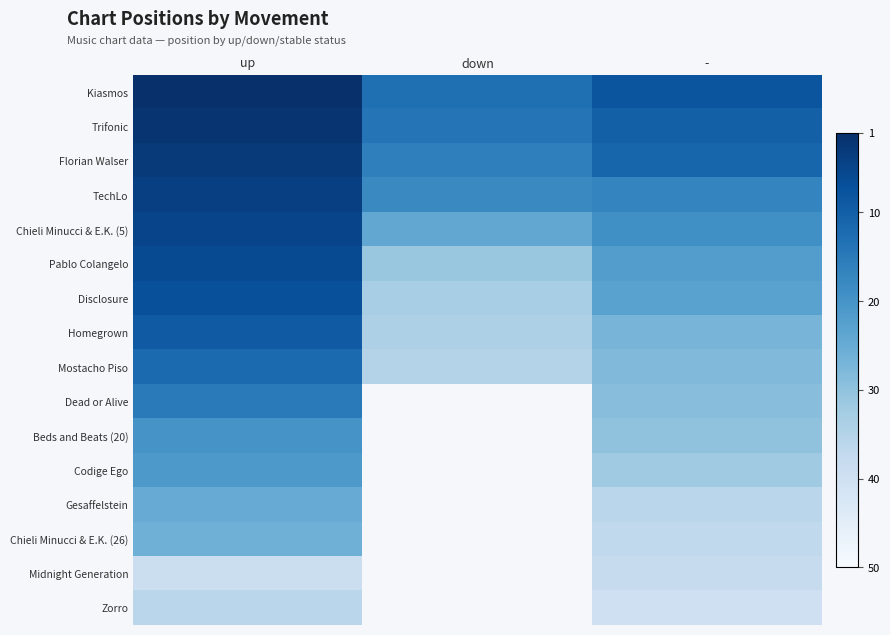

Between - and down, which is larger?

-